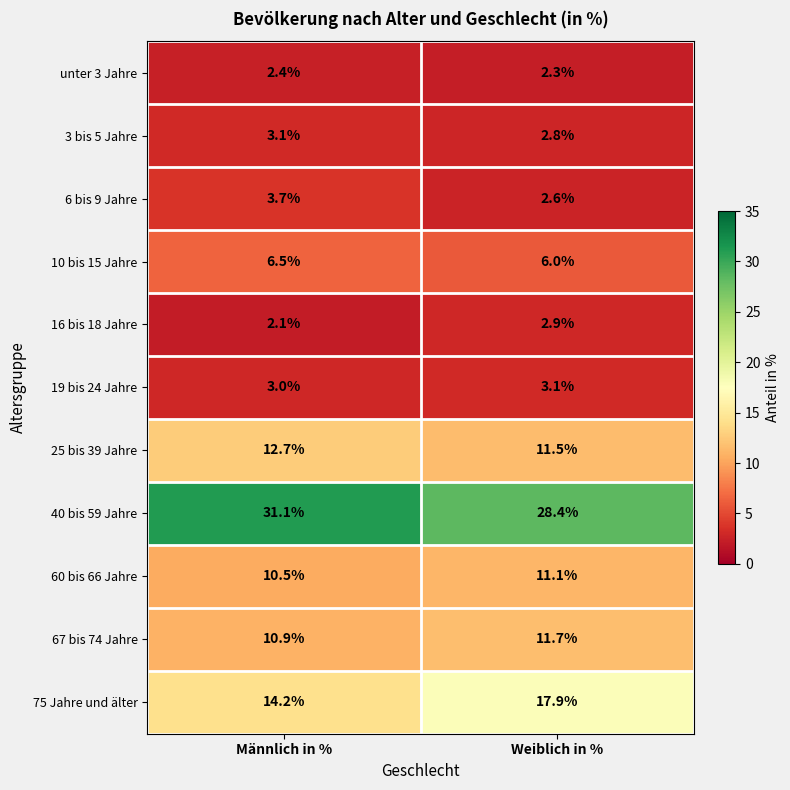

Reading right to left, list all the values displayed in this chart.

unter 3 Jahre: Weiblich in %=2.3	Männlich in %=2.4
3 bis 5 Jahre: Weiblich in %=2.8	Männlich in %=3.1
6 bis 9 Jahre: Weiblich in %=2.6	Männlich in %=3.7
10 bis 15 Jahre: Weiblich in %=6.0	Männlich in %=6.5
16 bis 18 Jahre: Weiblich in %=2.9	Männlich in %=2.1
19 bis 24 Jahre: Weiblich in %=3.1	Männlich in %=3.0
25 bis 39 Jahre: Weiblich in %=11.5	Männlich in %=12.7
40 bis 59 Jahre: Weiblich in %=28.4	Männlich in %=31.1
60 bis 66 Jahre: Weiblich in %=11.1	Männlich in %=10.5
67 bis 74 Jahre: Weiblich in %=11.7	Männlich in %=10.9
75 Jahre und älter: Weiblich in %=17.9	Männlich in %=14.2